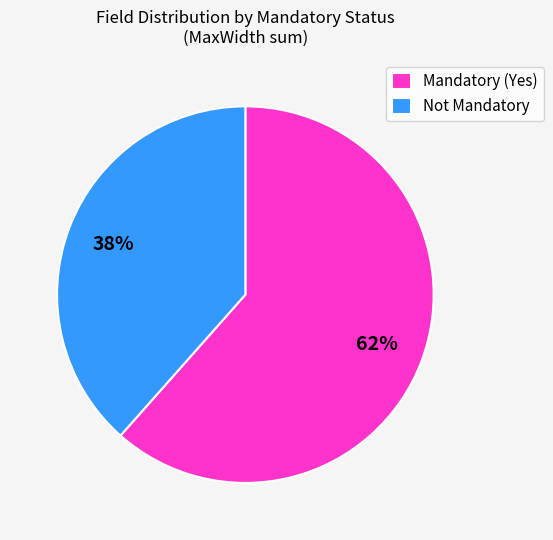

Rank the categories by value from lowest to highest.

Not Mandatory, Mandatory (Yes)